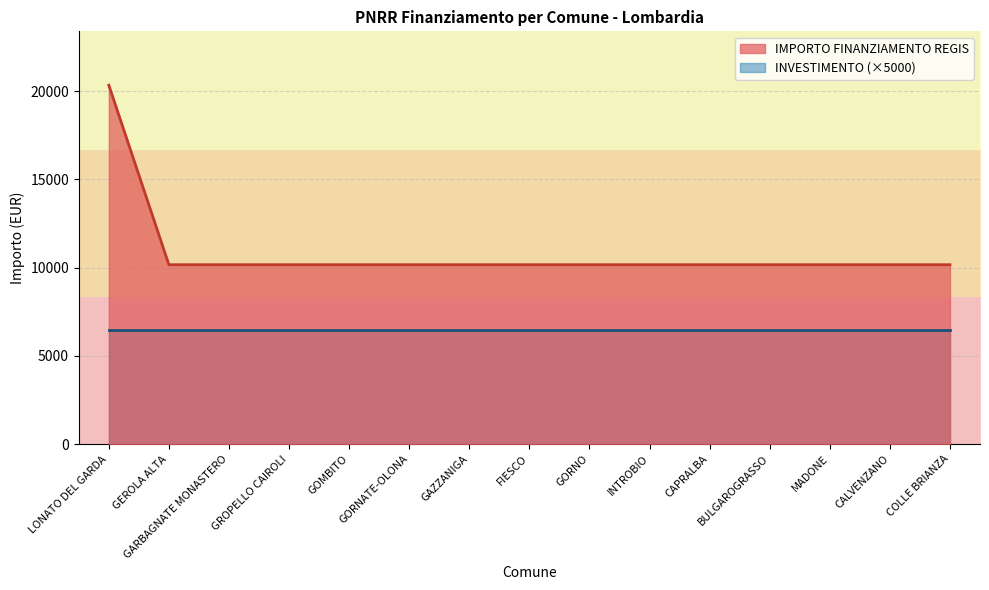

What position from the left is CALVENZANO?

14